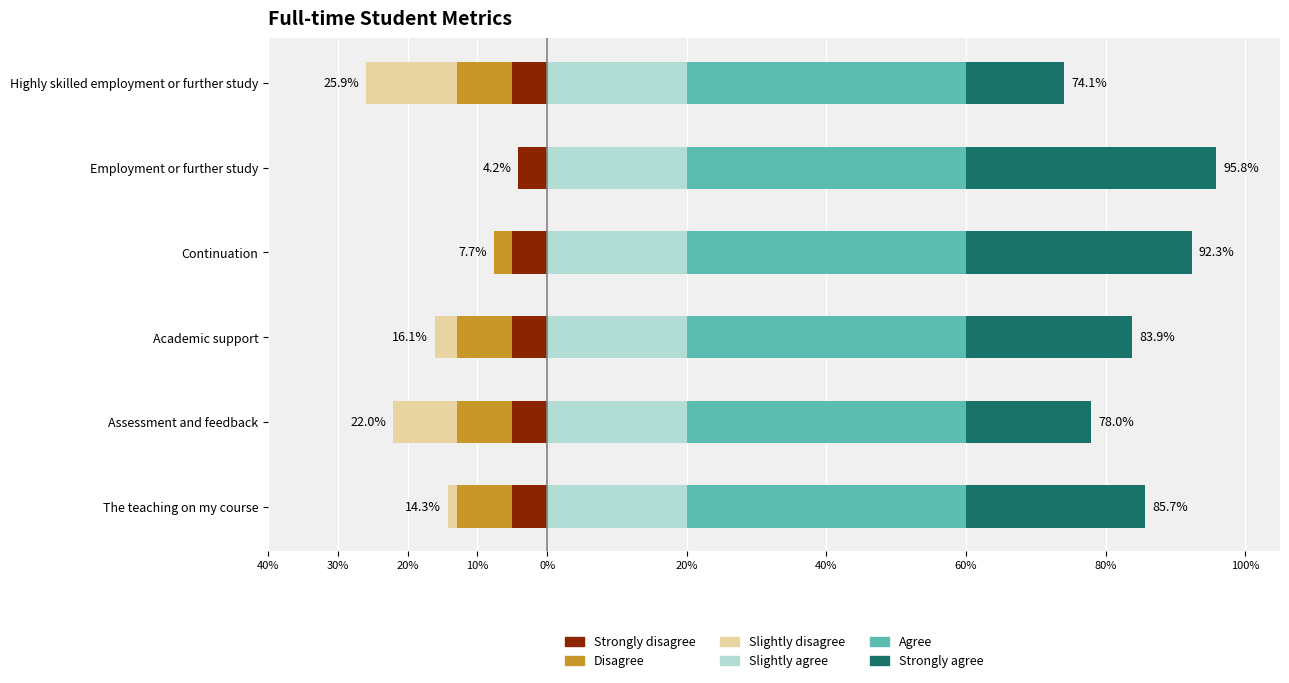

What is the difference between the highest and lowest values at 40%?

33.7